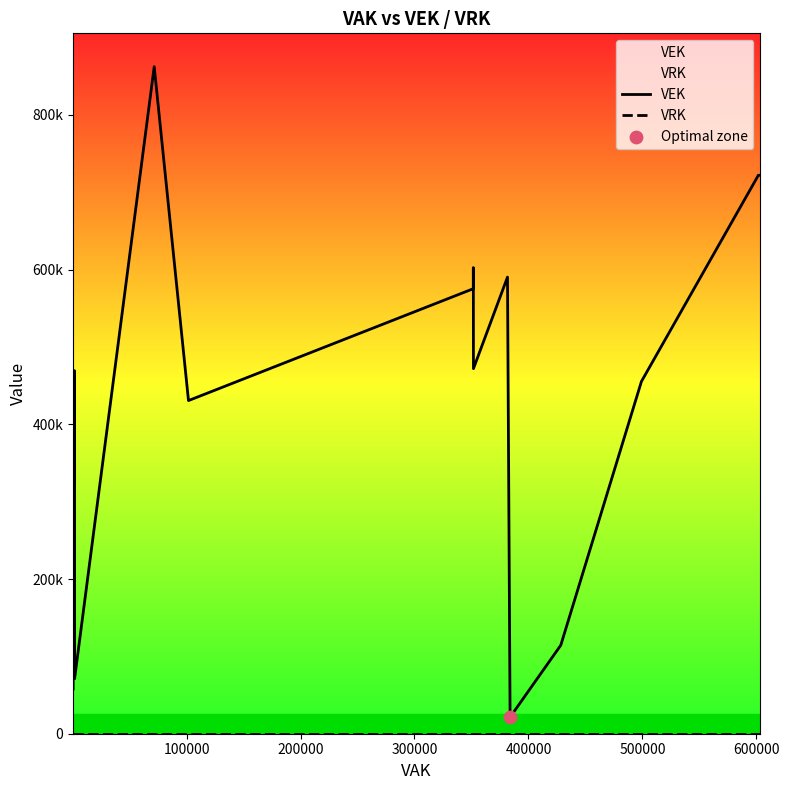

Which series contains the highest Y value?

VEK